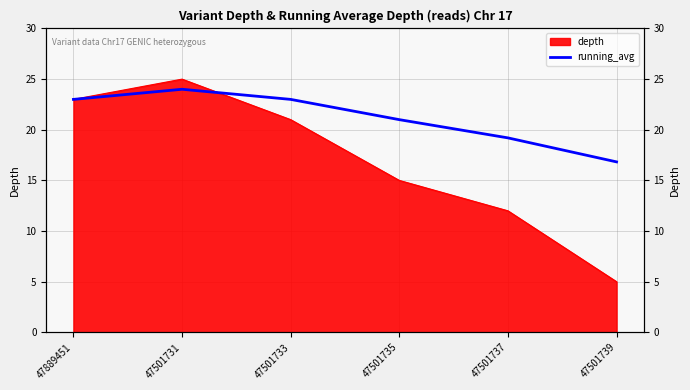

List the labels in order of value, largest first.

47501731, 47889451, 47501733, 47501735, 47501737, 47501739